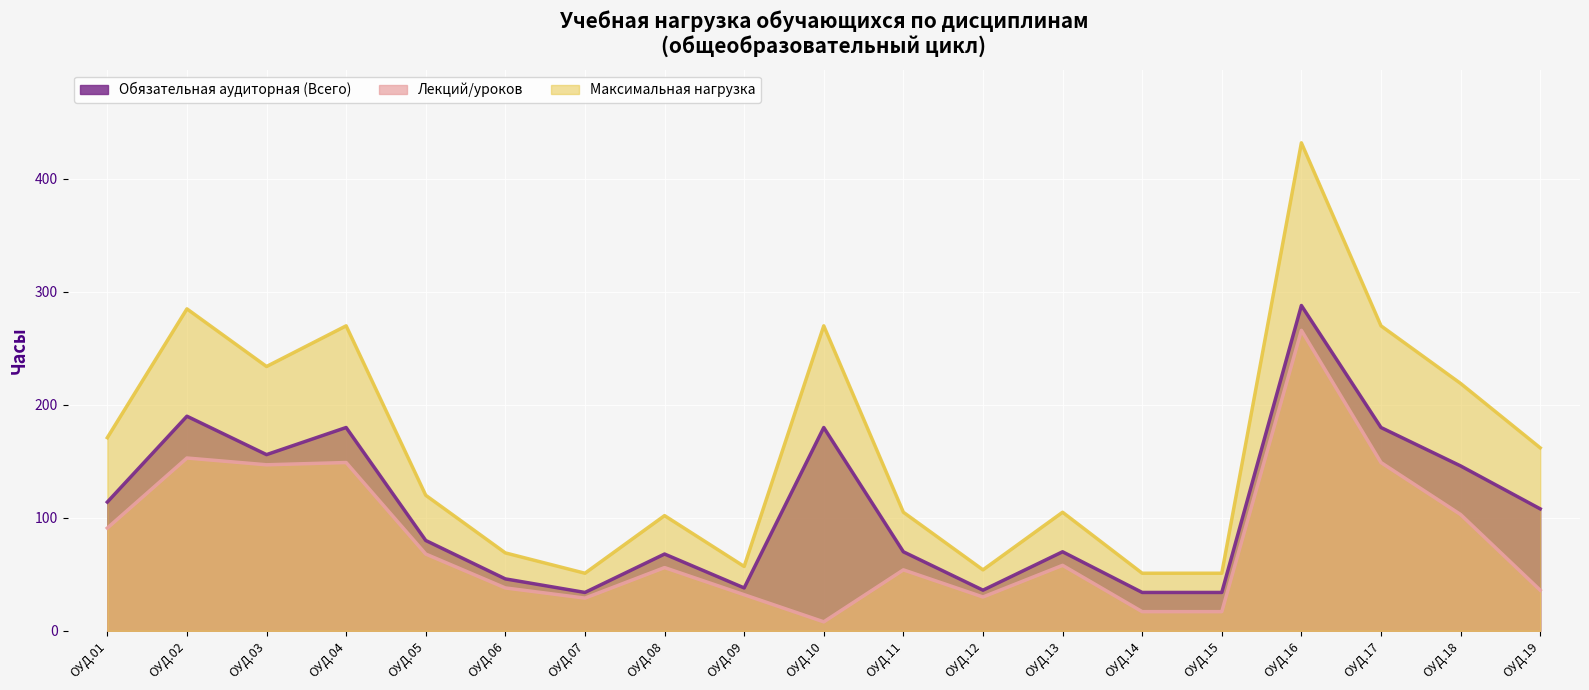

Which series has the largest total across all categories?

Максимальная нагрузка